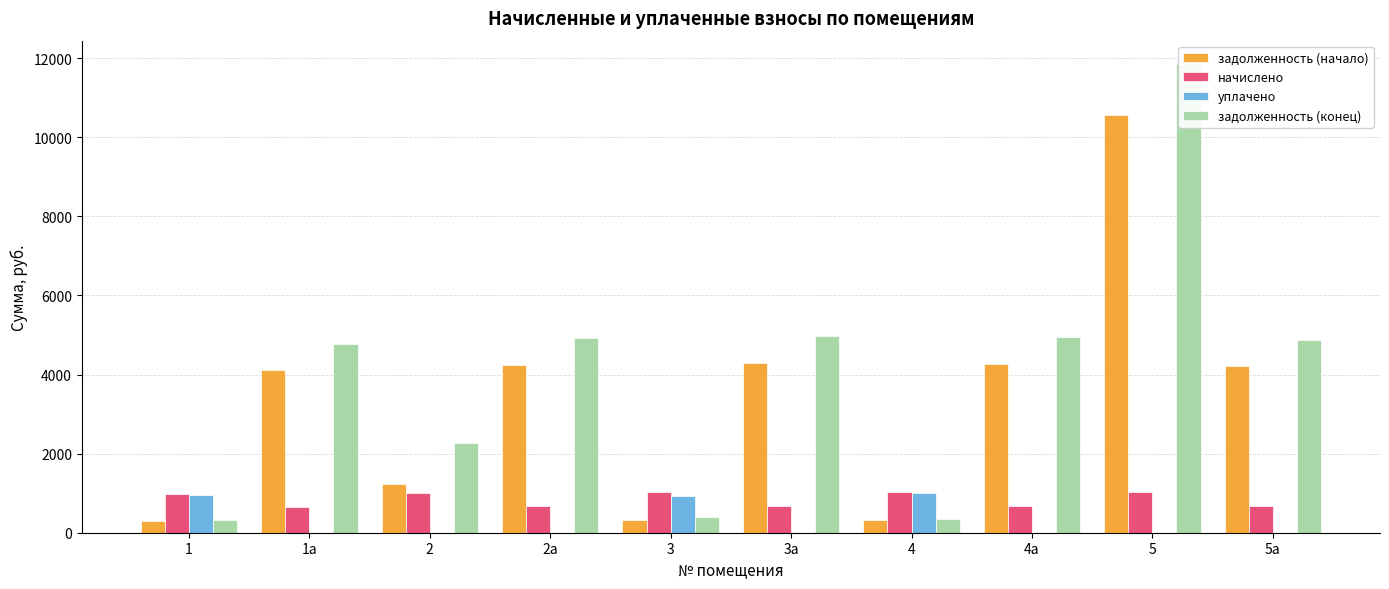

What is the difference between the maximum and second lowest values in the уплачено series?

992.4